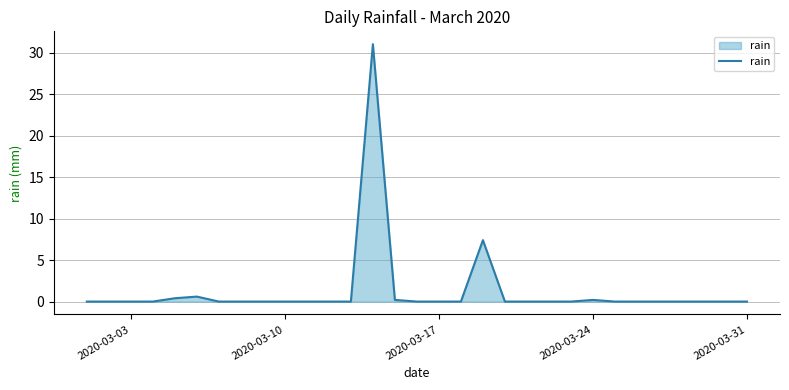

What is the difference between the maximum and second lowest values?

31.0